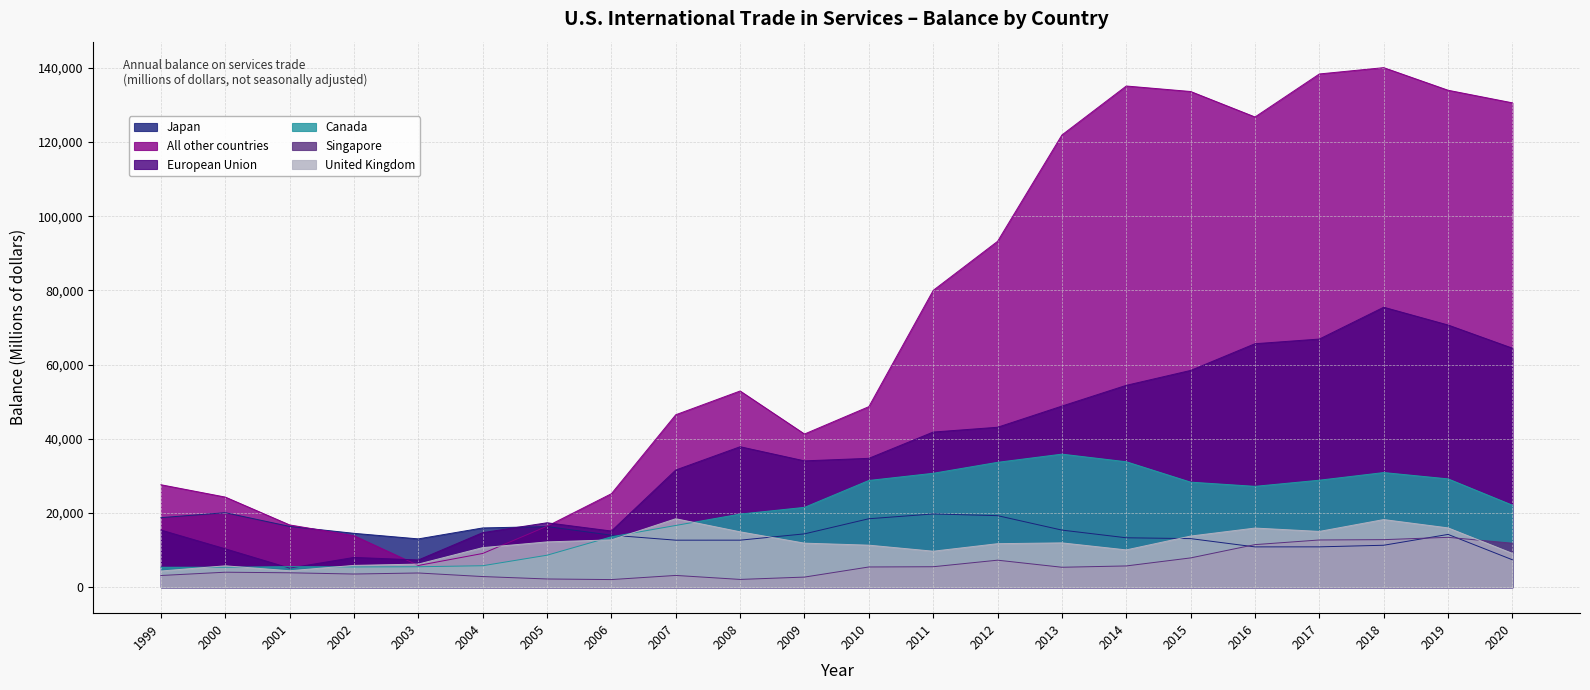

Reading left to right, transcribe all the data shown in this chart.

Japan: 1999=18749	2000=20084	2001=16385	2002=14521	2003=13021	2004=15974	2005=16341	2006=14026	2007=12675	2008=12679	2009=14378	2010=18455	2011=19743	2012=19288	2013=15392	2014=13323	2015=13094	2016=10866	2017=10876	2018=11307	2019=14227	2020=7390
All other countries: 1999=27621	2000=24294	2001=16788	2002=13879	2003=5859	2004=9094	2005=16438	2006=25204	2007=46487	2008=52891	2009=41290	2010=48670	2011=80014	2012=93236	2013=121906	2014=135103	2015=133622	2016=126753	2017=138352	2018=140053	2019=133961	2020=130566
European Union: 1999=15409	2000=10348	2001=5148	2002=8029	2003=7338	2004=14703	2005=17368	2006=15141	2007=31593	2008=37867	2009=34056	2010=34739	2011=41823	2012=43115	2013=48823	2014=54419	2015=58434	2016=65634	2017=66892	2018=75471	2019=70676	2020=64426
Canada: 1999=5379	2000=5382	2001=5534	2002=5459	2003=5512	2004=5788	2005=8624	2006=13589	2007=16643	2008=19709	2009=21520	2010=28770	2011=30709	2012=33660	2013=35869	2014=33814	2015=28317	2016=27188	2017=28844	2018=30904	2019=29199	2020=22104
Singapore: 1999=3155	2000=4042	2001=3884	2002=3551	2003=3833	2004=2869	2005=2217	2006=2055	2007=3173	2008=2096	2009=2726	2010=5451	2011=5517	2012=7282	2013=5376	2014=5730	2015=7896	2016=11480	2017=12729	2018=12816	2019=13443	2020=11850
United Kingdom: 1999=4362	2000=5762	2001=4431	2002=5879	2003=6228	2004=10668	2005=12212	2006=12755	2007=18453	2008=14926	2009=11872	2010=11330	2011=9701	2012=11727	2013=11949	2014=10055	2015=13783	2016=15941	2017=15034	2018=18233	2019=15984	2020=9108